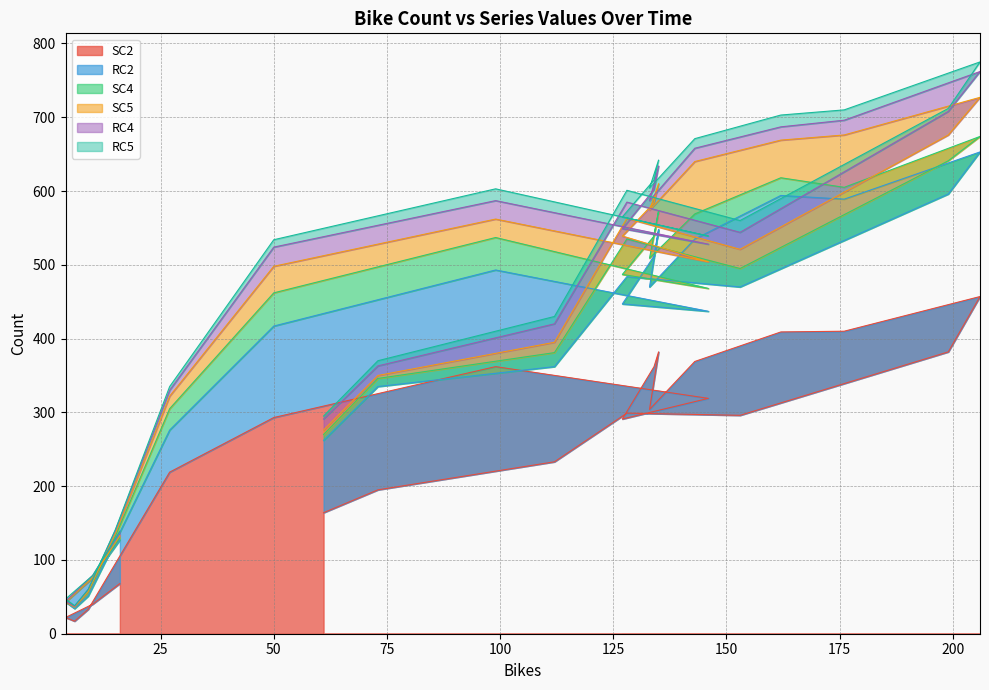

How many interior local valleys does the SC4 series have?

4